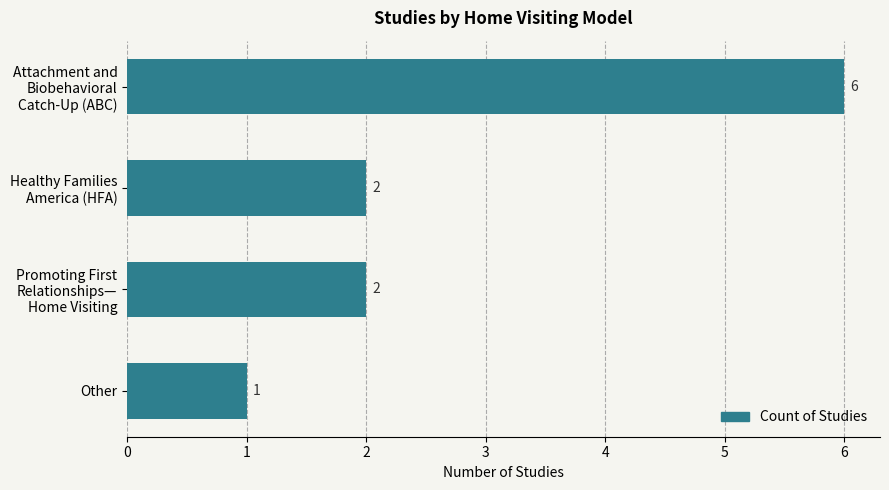

What is the value of the 2nd bar from the top?

2